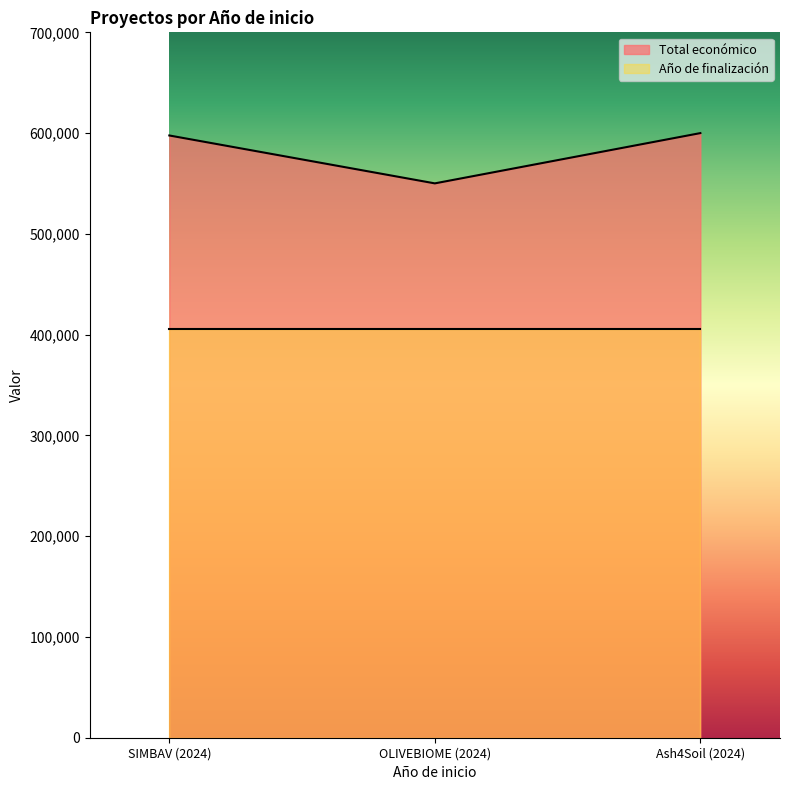

Which category has the highest value across all series?

Ash4Soil (2024)